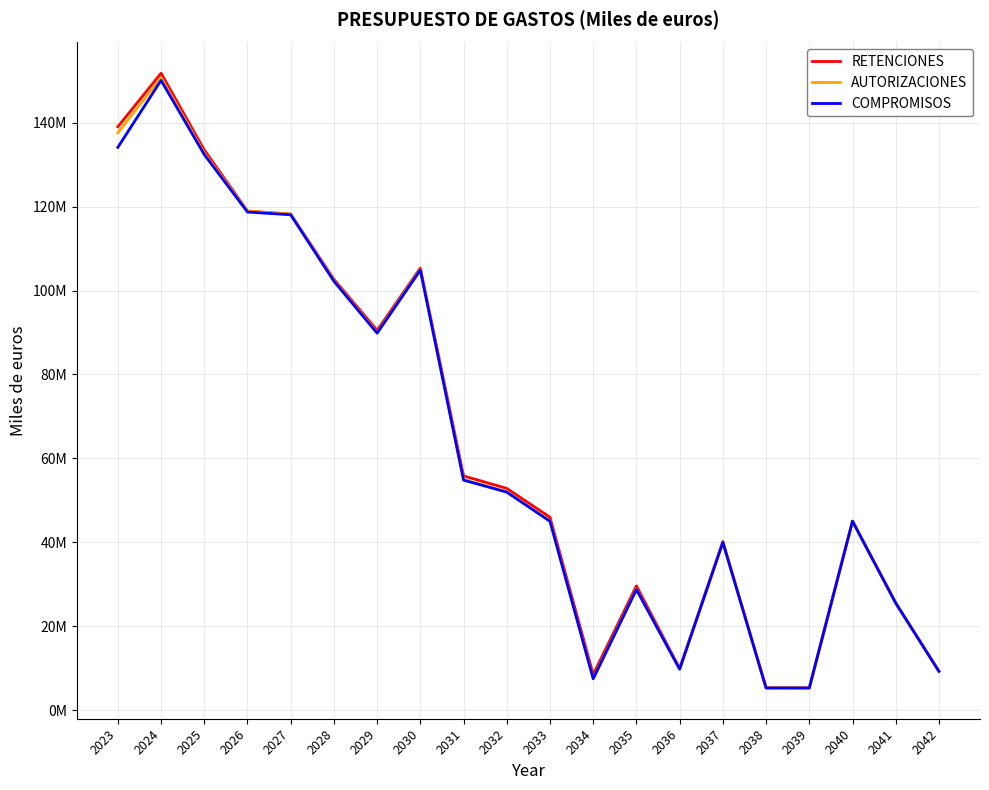

Does the chart have visible grid lines?

Yes